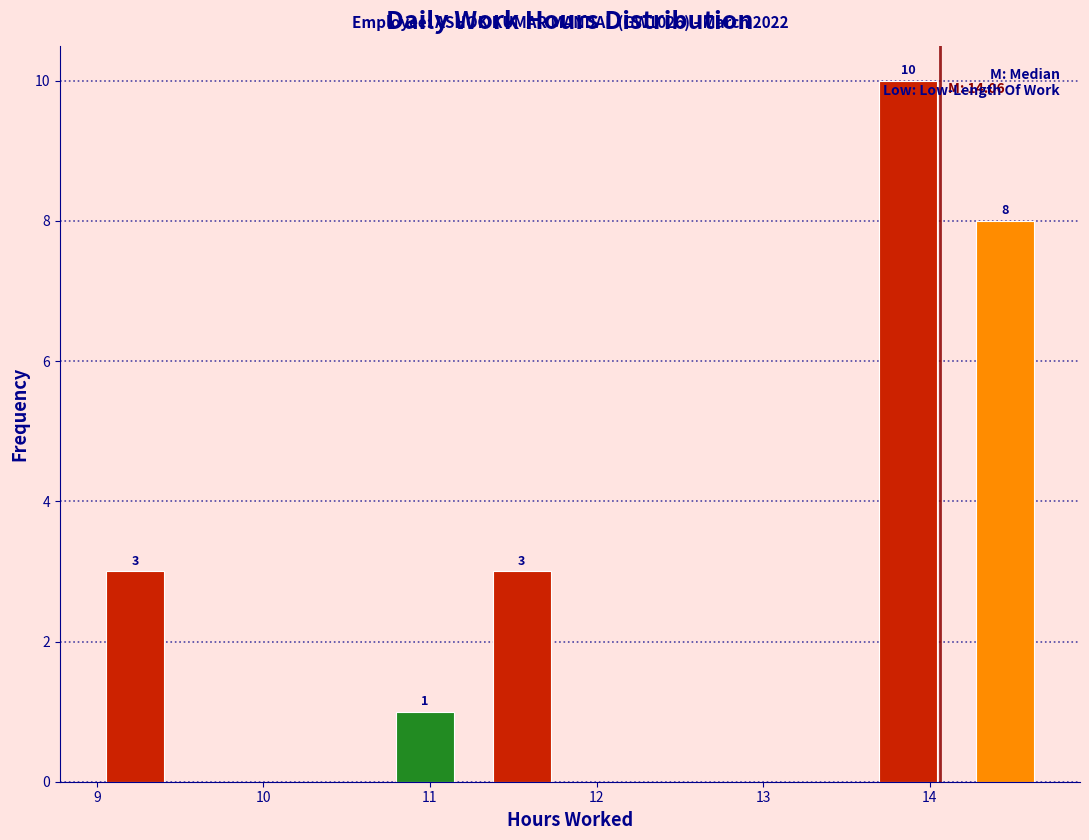

Over which range of the x-axis is the bar tallest?

13.58 to 14.16